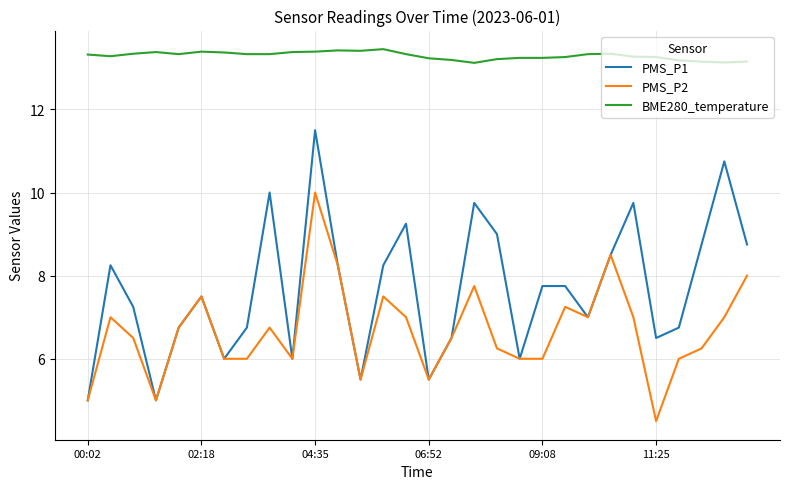

List the series in order of their peak value, highest first.

BME280_temperature, PMS_P1, PMS_P2